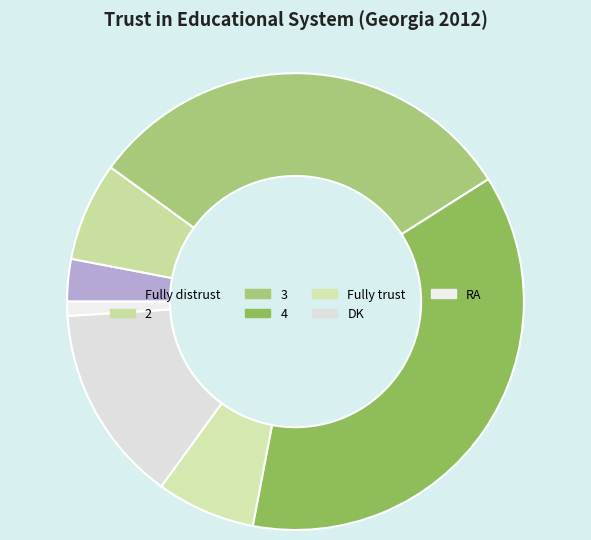

Which category has the biggest portion of the pie?

4